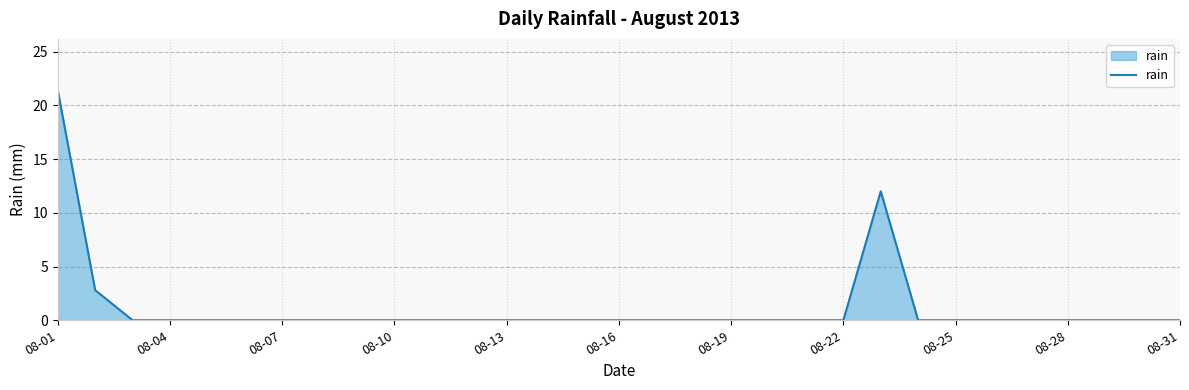

What is the difference between the maximum and minimum values?

21.4